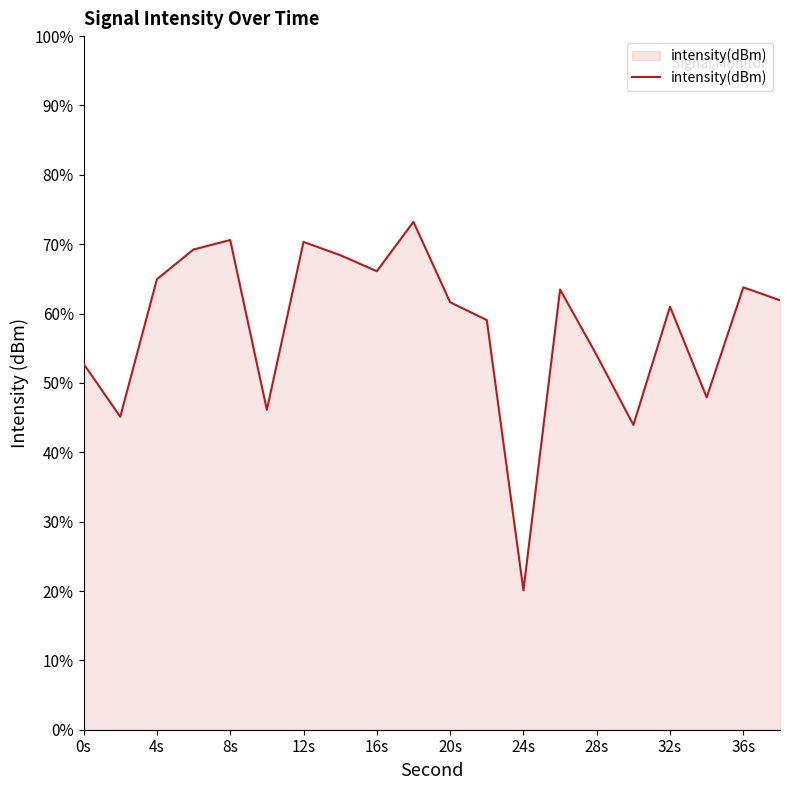

What is the smallest value displayed?

20.1